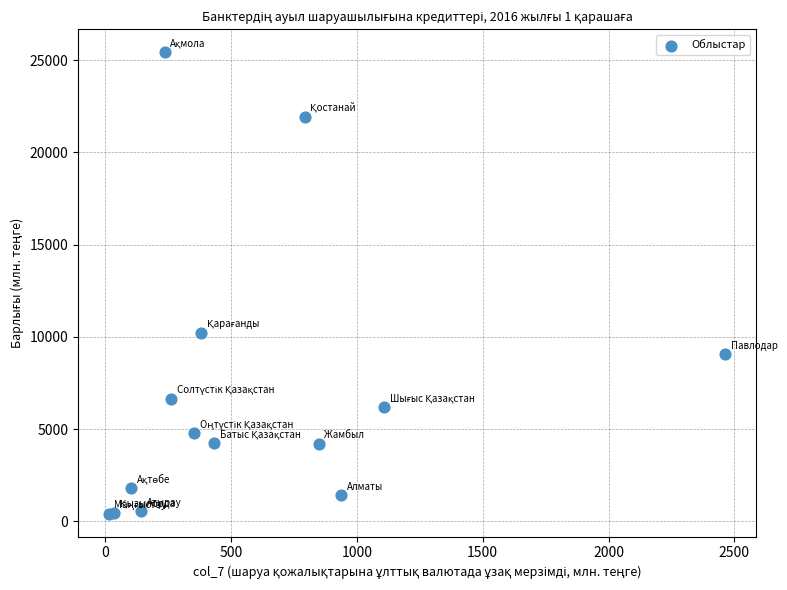

What Y value in the scatter plot is closest to 12918?

10233.3